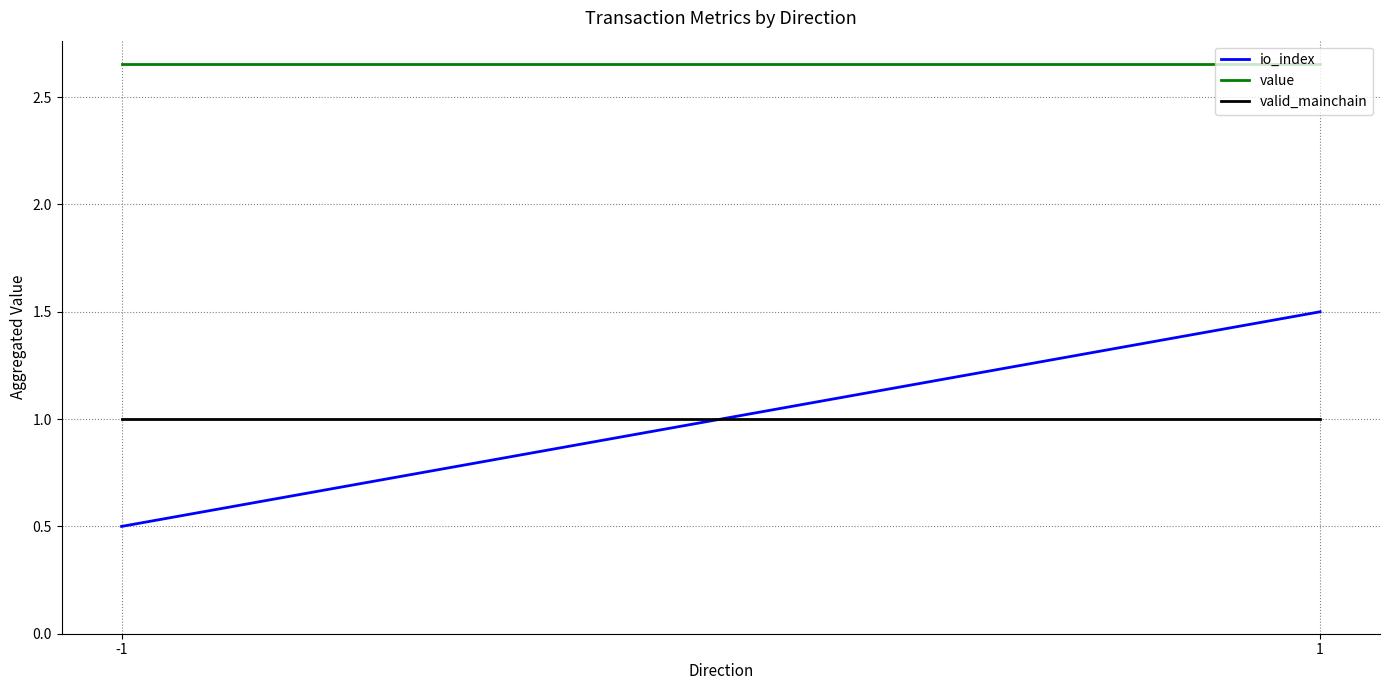

Between -1 and 1, which is larger?

1